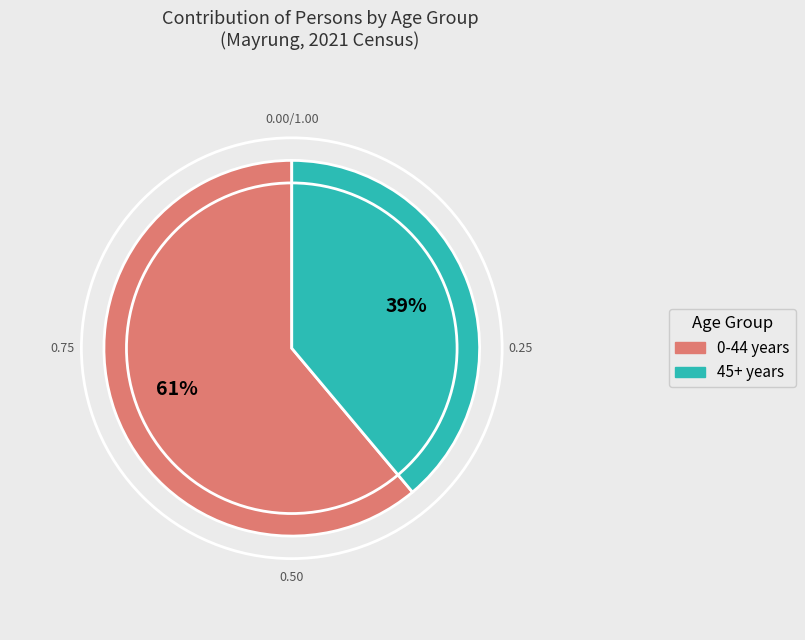

Does any single category account for the majority?

Yes